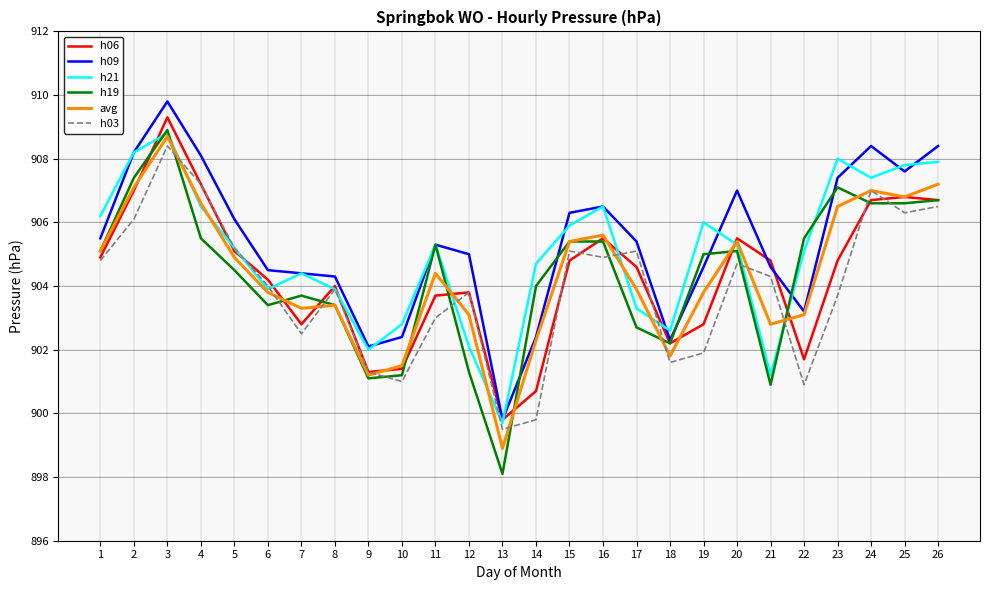

Is the value of h21 at 15 greater than the value of h19 at 13?

Yes